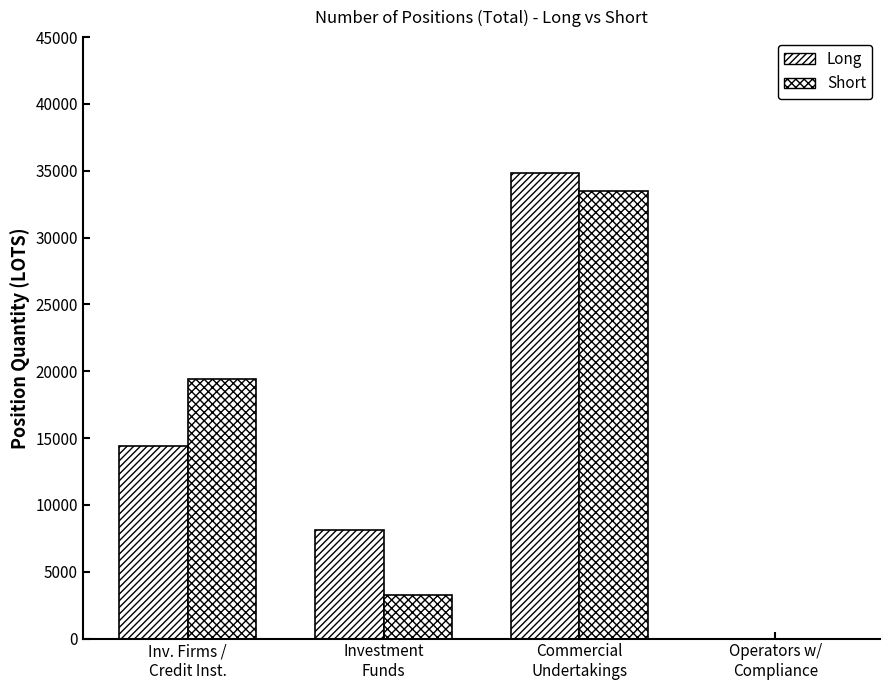

Which category has the lowest value in the Long series?

Operators w/
Compliance